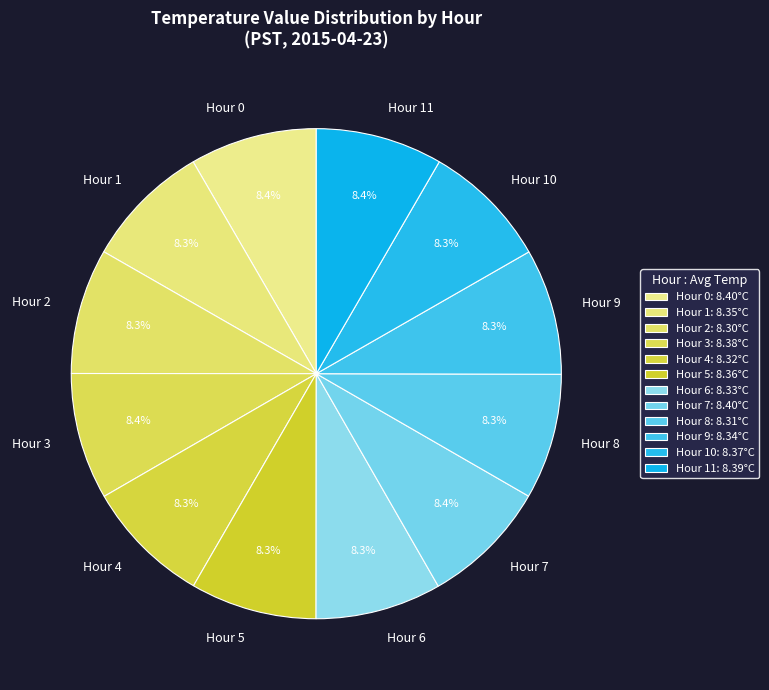

Count the number of slices in the pie.

12